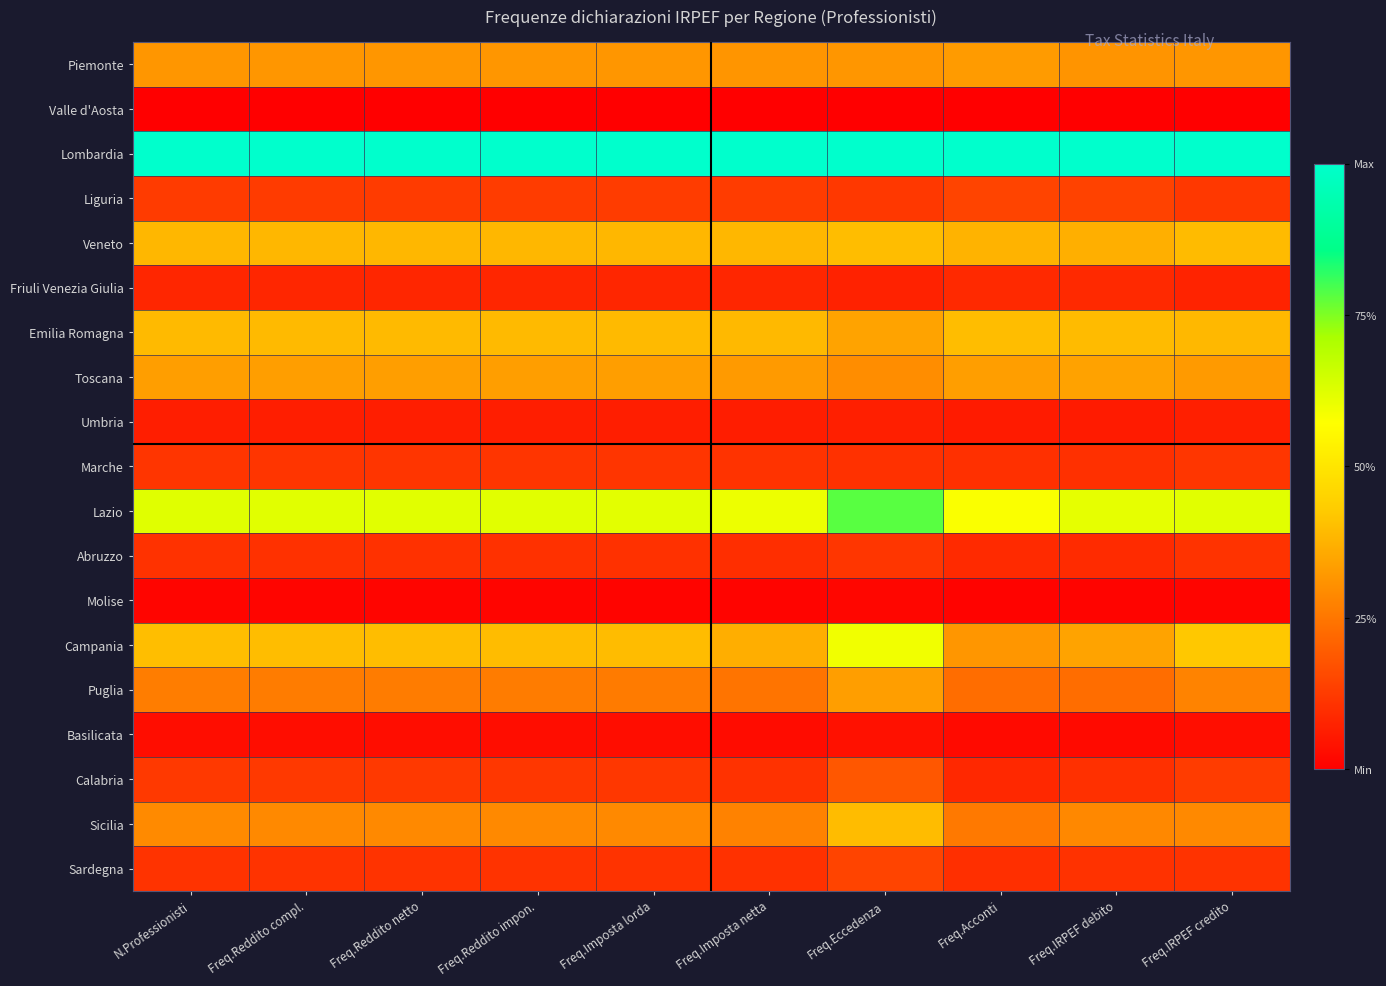

Rank the series by their maximum value, from lowest to highest.

Valle d'Aosta, Molise, Basilicata, Umbria, Friuli Venezia Giulia, Abruzzo, Marche, Sardegna, Liguria, Calabria, Piemonte, Puglia, Toscana, Sicilia, Veneto, Emilia Romagna, Campania, Lazio, Lombardia